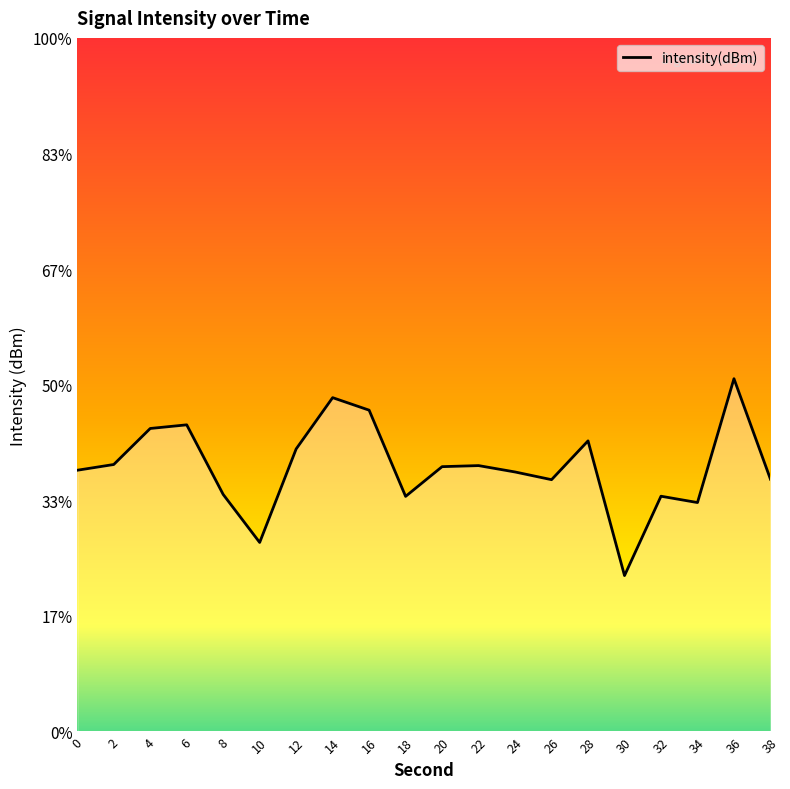

How many data points are less than -129?

13